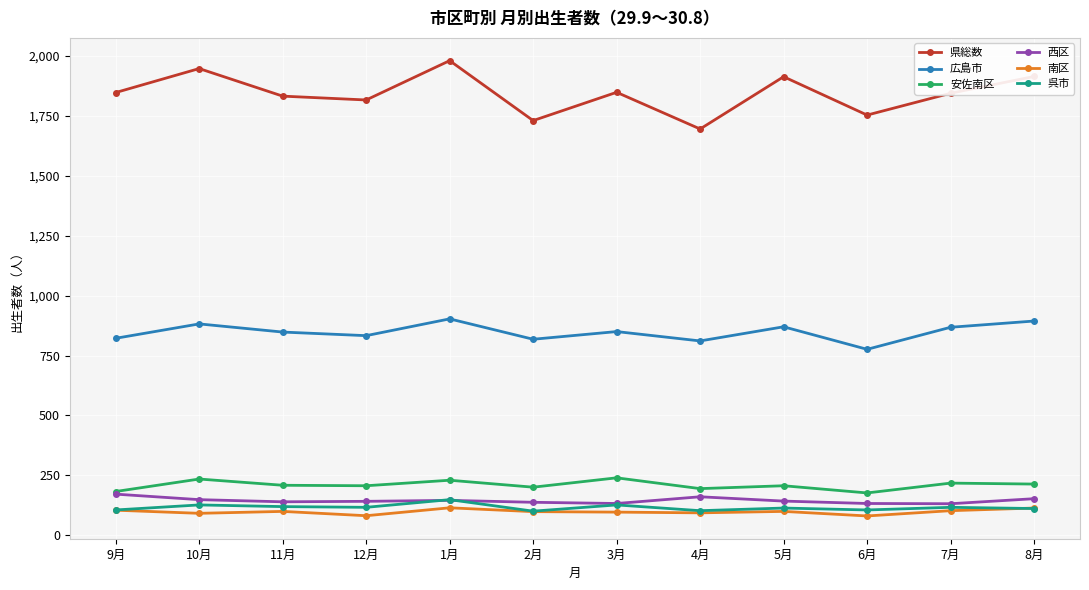

Where does the 安佐南区 series first go above 209?

10月